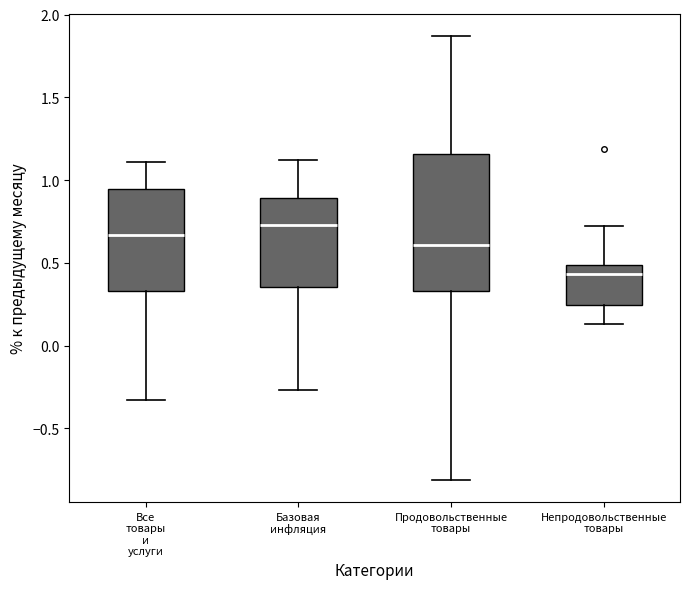

Reading left to right, transcribe this box plot: for each box, give where its median line is, the range the box spans, and where its two whiskers end, as read against the y-axis. The values are not printed on the chart, so give them approximately, as read against the axis.

Все товары и услуги: median 0.65, box 0.35 to 0.95, whiskers -0.35 to 1.10
Базовая инфляция: median 0.75, box 0.35 to 0.90, whiskers -0.25 to 1.10
Продовольственные товары: median 0.60, box 0.35 to 1.15, whiskers -0.80 to 1.85
Непродовольственные товары: median 0.45, box 0.25 to 0.50, whiskers 0.15 to 0.70